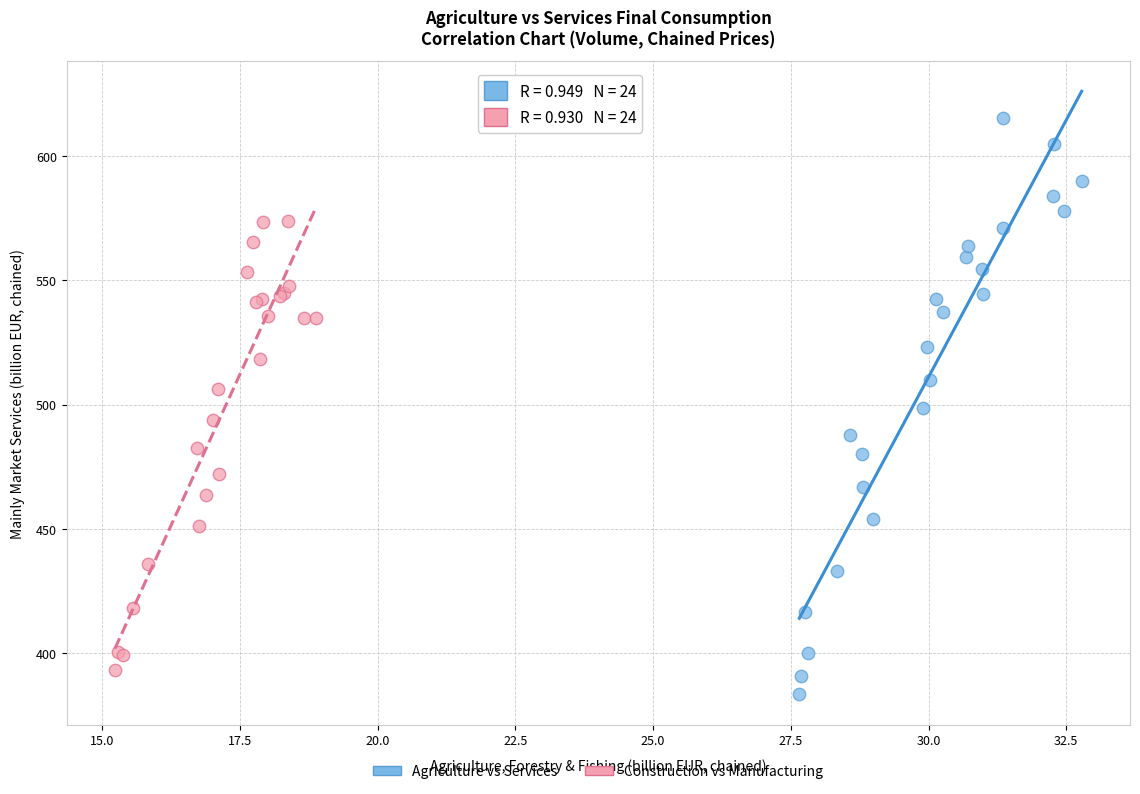

Which series contains the highest Y value?

Agriculture vs Services